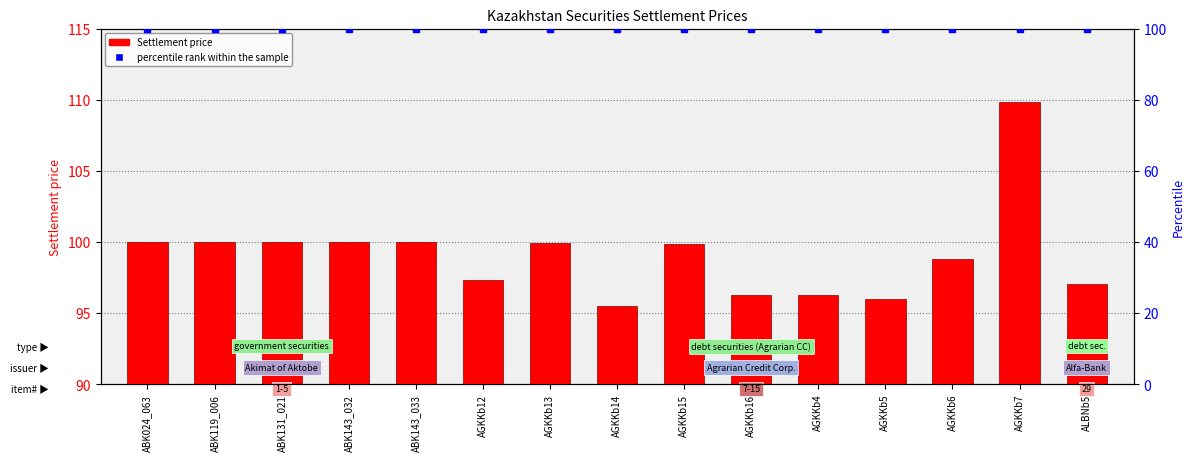

At which category is the sum across all series the highest?

AGKKb7